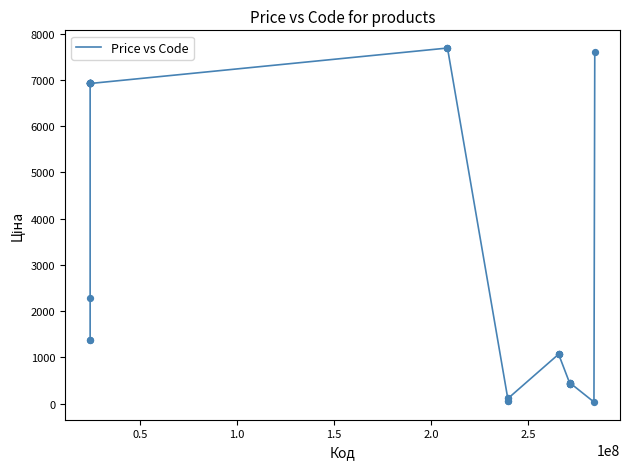

What is the difference between the maximum and minimum values?

7661.1